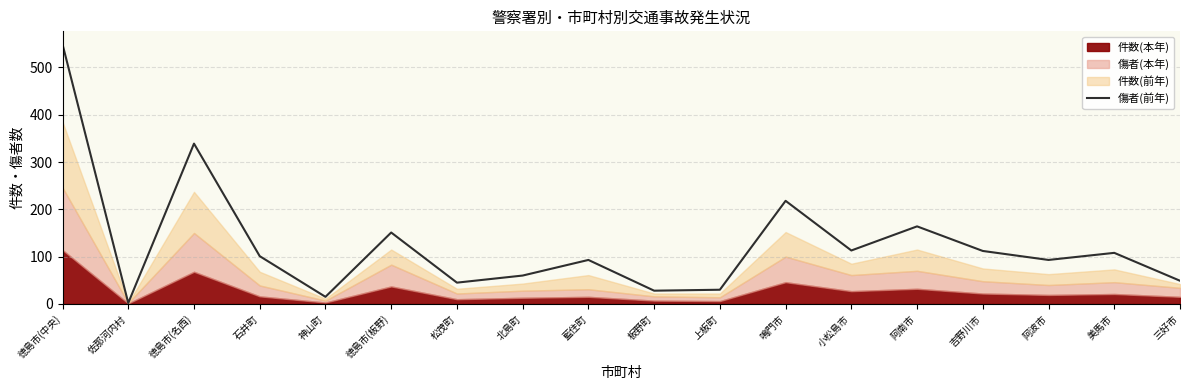

What is the smallest value displayed?

2